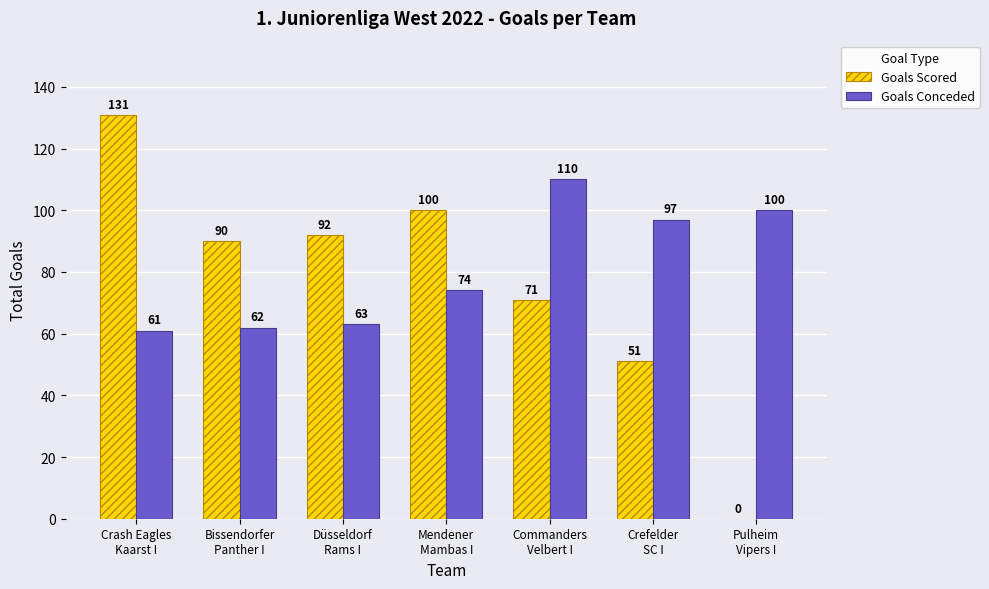

What is the maximum value shown in the chart?

131